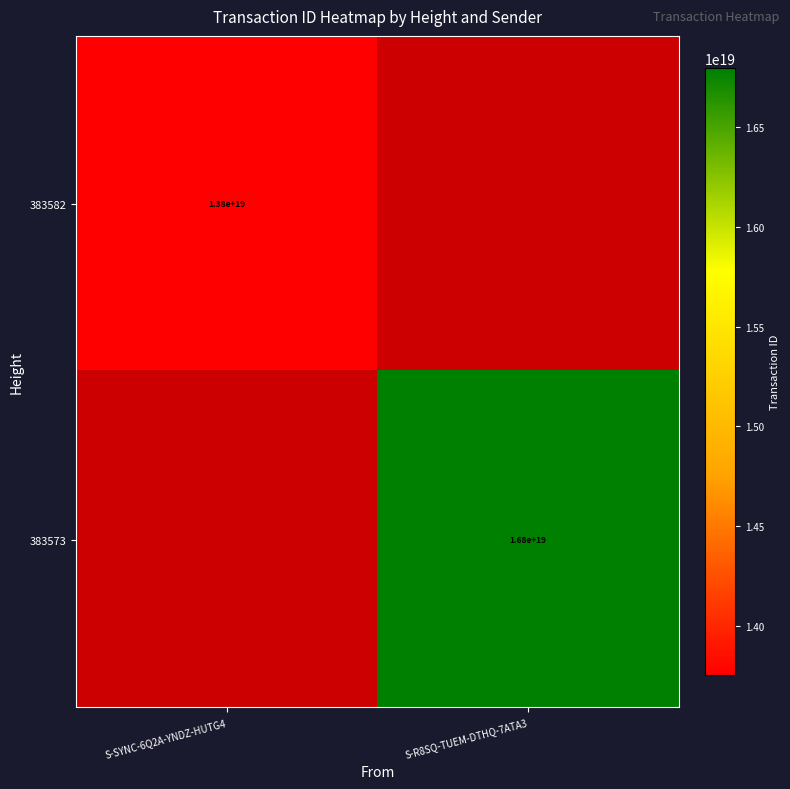

The value of 383582 at S-SYNC-6Q2A-YNDZ-HUTG4 is 13800000000000000000. True or false?

True